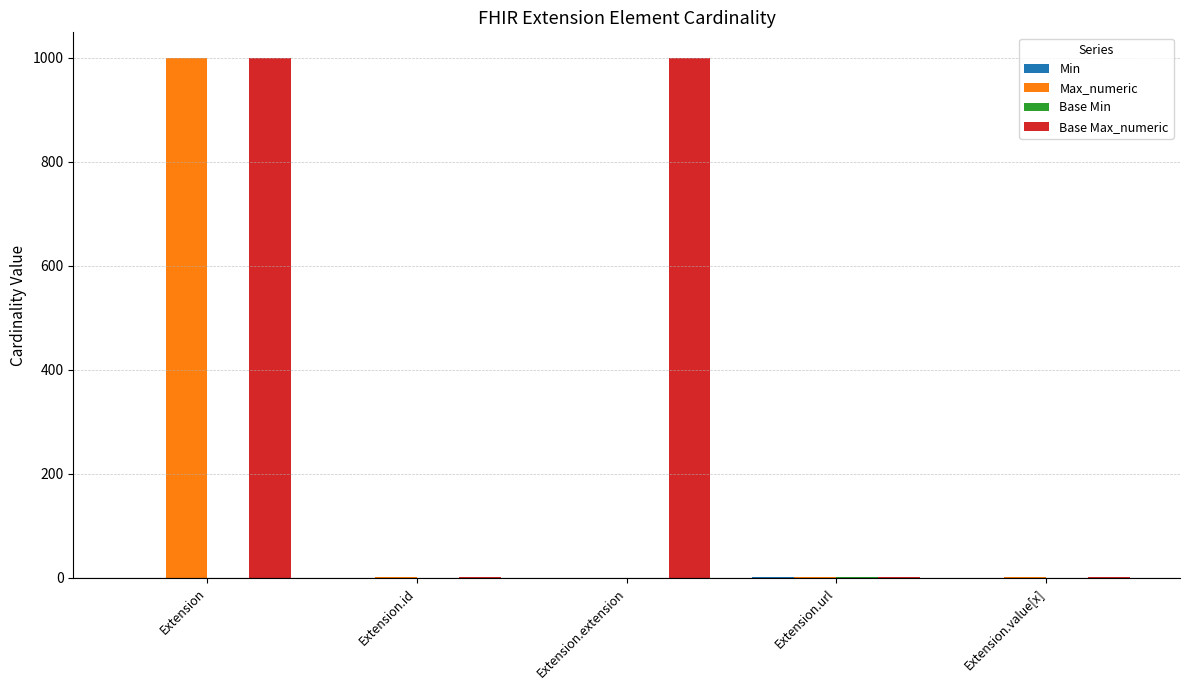

What is the greatest value displayed?

999